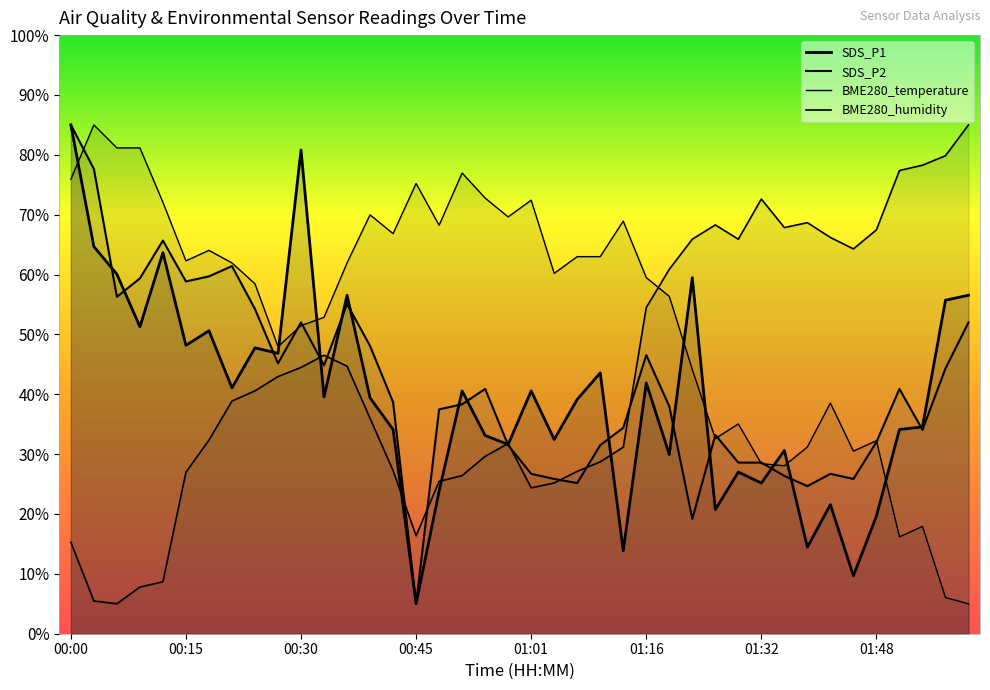

How many lines are shown in the chart?

4